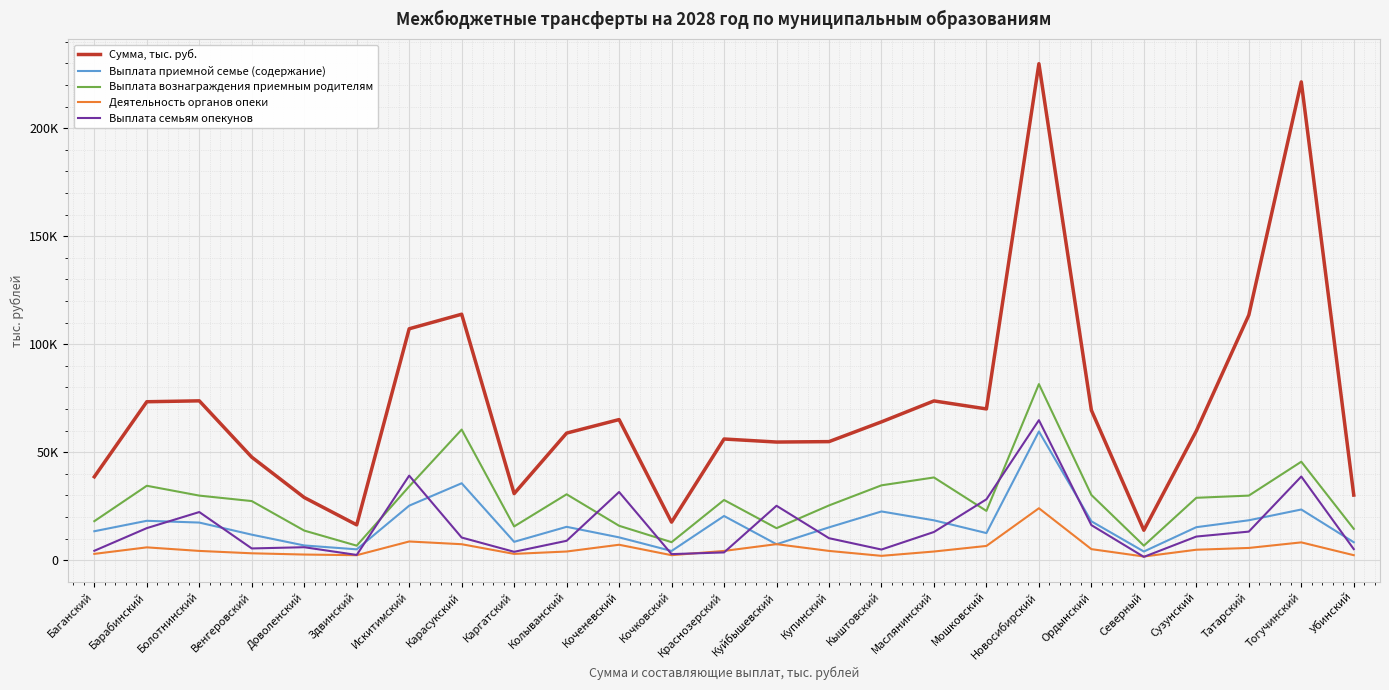

What are all the series names shown in the legend?

Сумма, тыс. руб., Выплата приемной семье (содержание), Выплата вознаграждения приемным родителям, Деятельность органов опеки, Выплата семьям опекунов